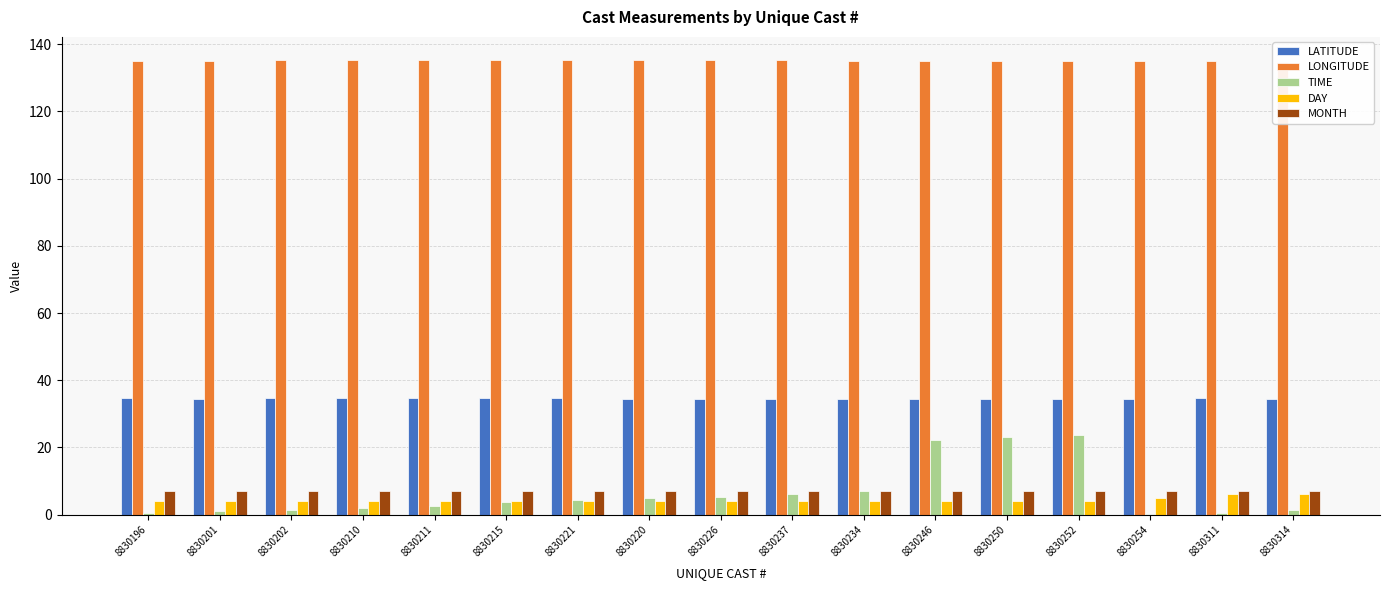

What is the approximate value of LATITUDE at 8830254?

34.5